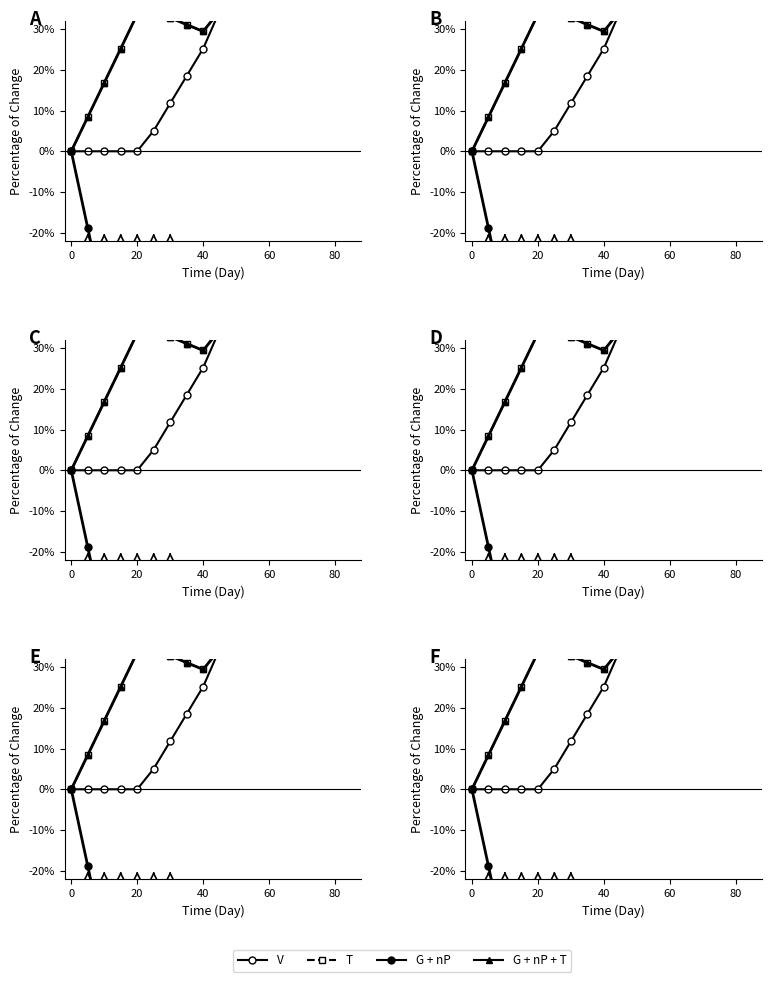

Which has a higher value, 40 or −20?

40